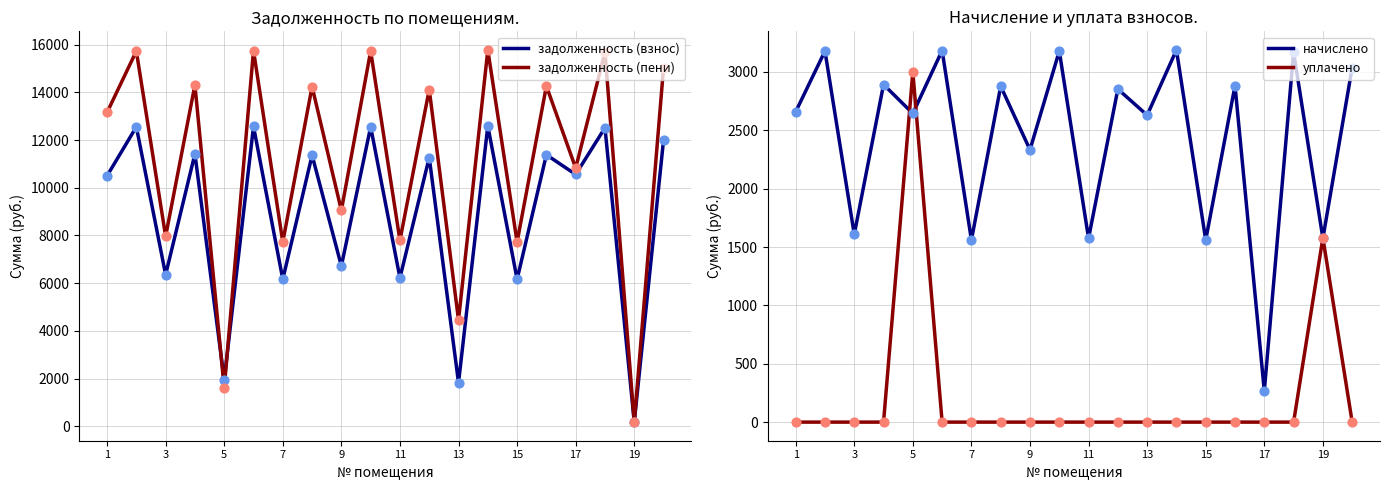

What are all the series names shown in the legend?

задолженность (взнос), задолженность (пени), начислено, уплачено